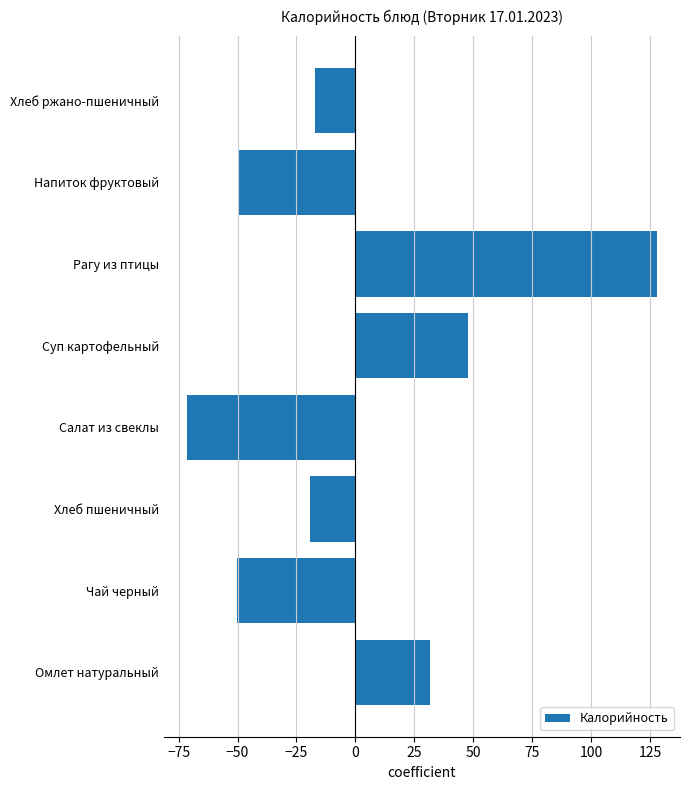

Between Хлеб ржано-пшеничный and Суп картофельный, which is larger?

Суп картофельный